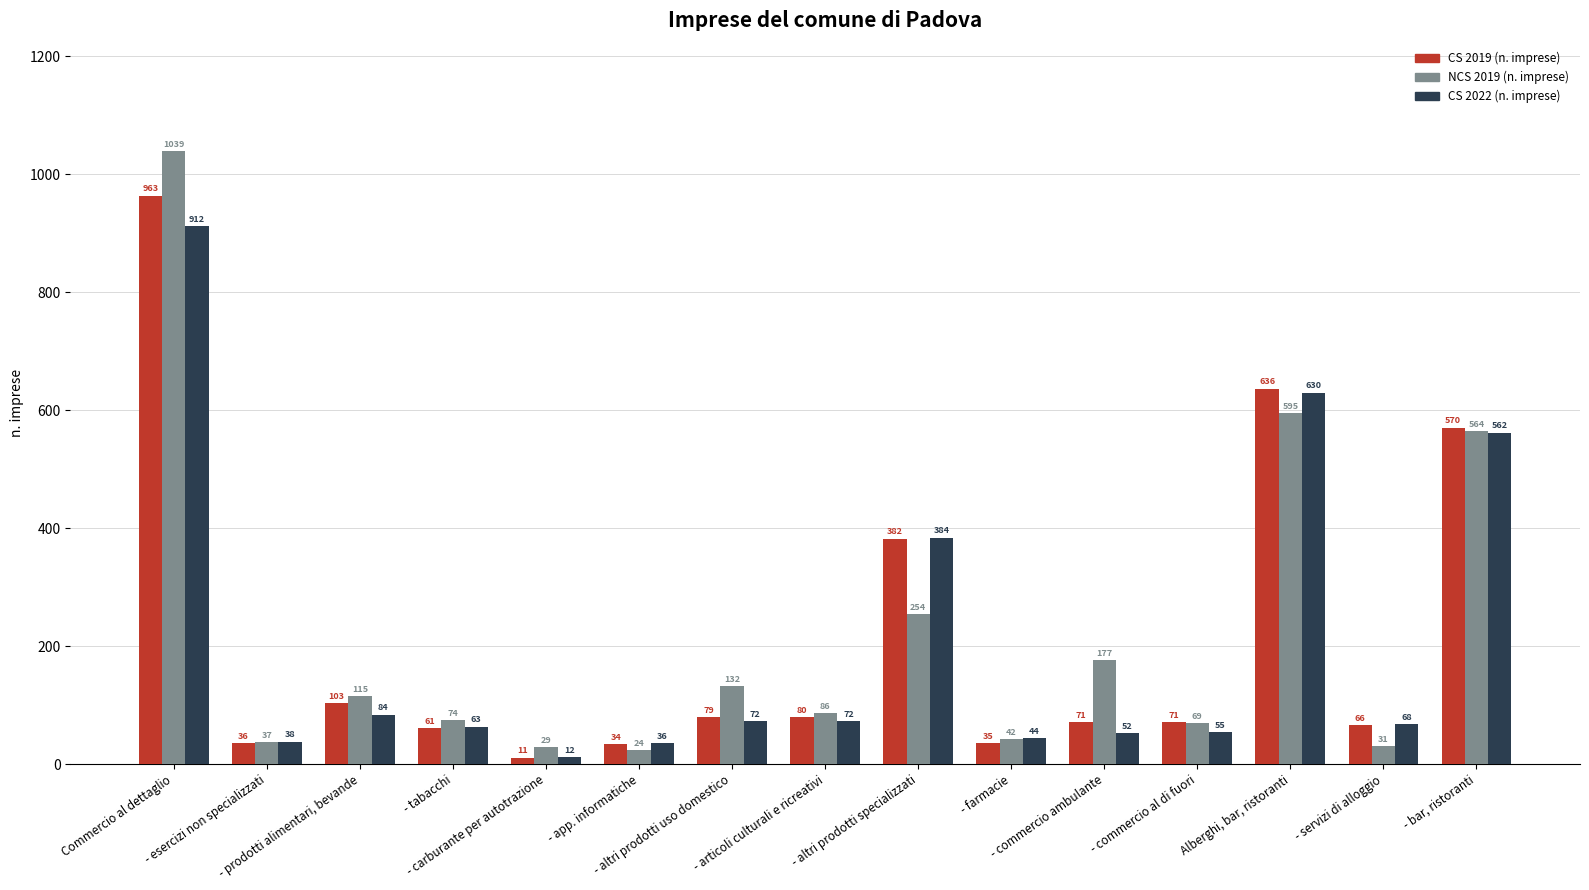

What is the difference between the highest and lowest values at - app. informatiche?

11.8